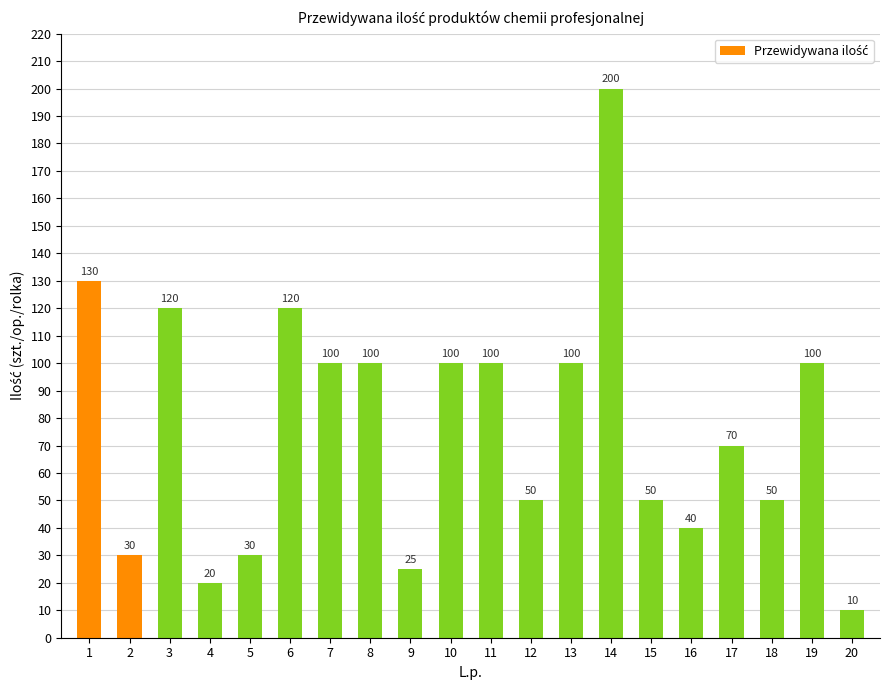

The value at 13 is 153. True or false?

False